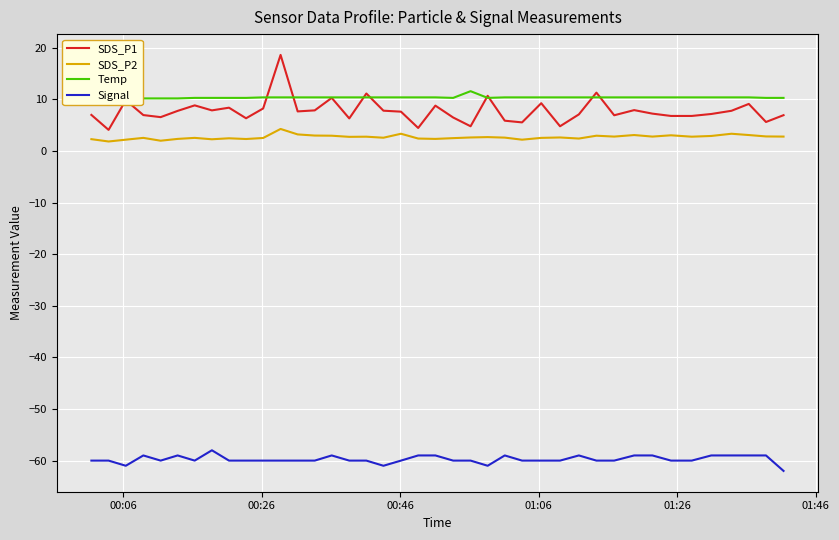

True or false: SDS_P2 and SDS_P1 intersect in this chart.

False